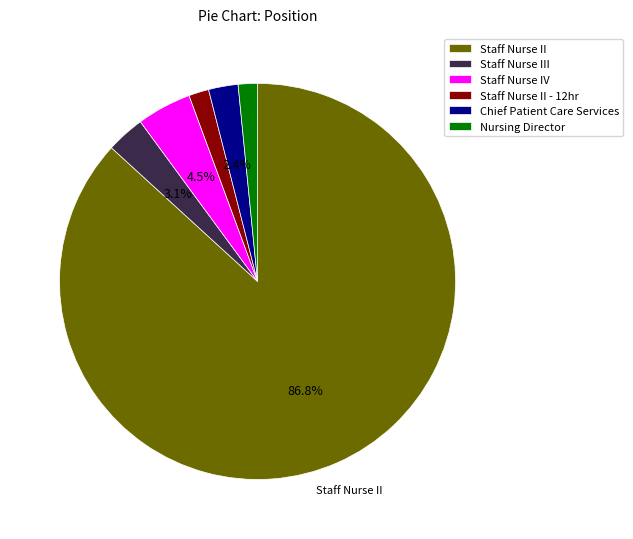

To the nearest percent, what portion does Staff Nurse II - 12hr represent?

2%